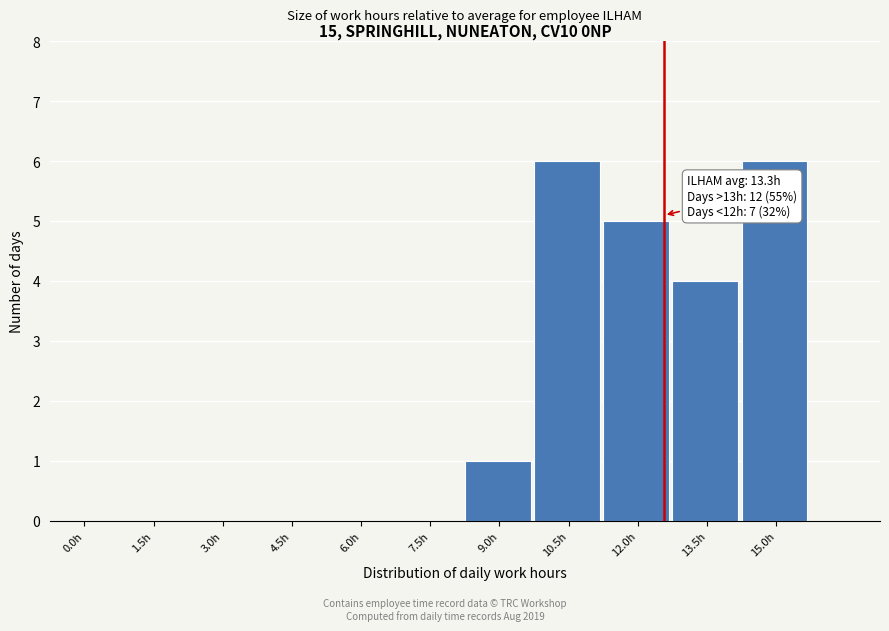

Reading left to right, transcribe all the data shown in this chart.

0.0h=0	1.5h=0	3.0h=0	4.5h=0	6.0h=0	7.5h=0	9.0h=1	10.5h=6	12.0h=5	13.5h=4	15.0h=6